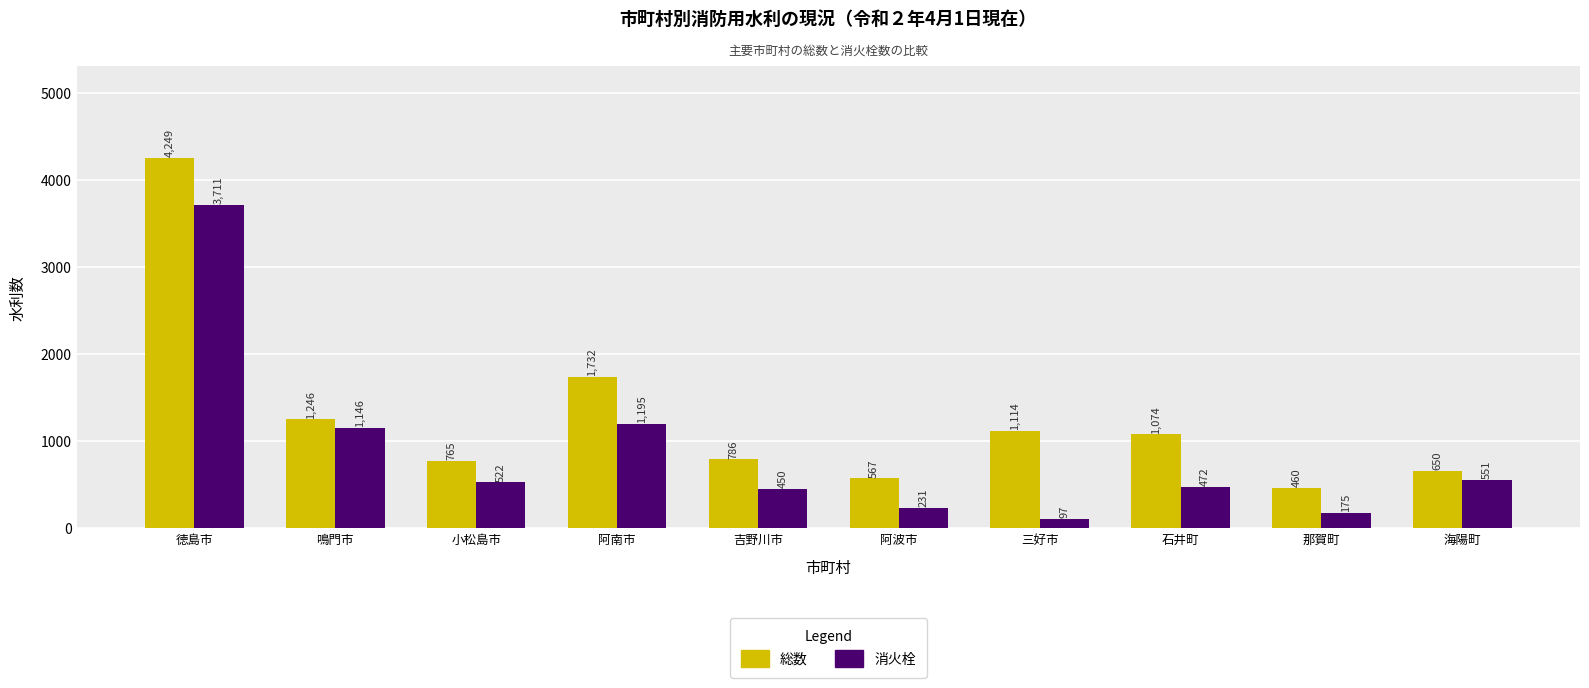

What is the approximate value of 消火栓 at 小松島市, to the nearest 100?

500